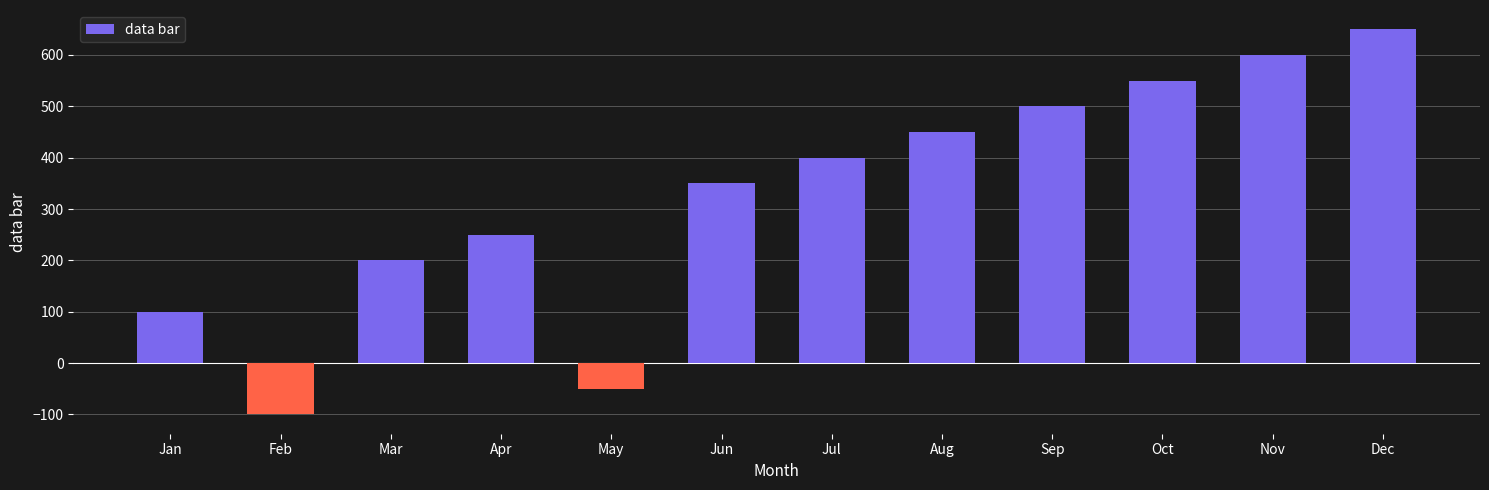

What is the value of the 9th bar from the left?

500